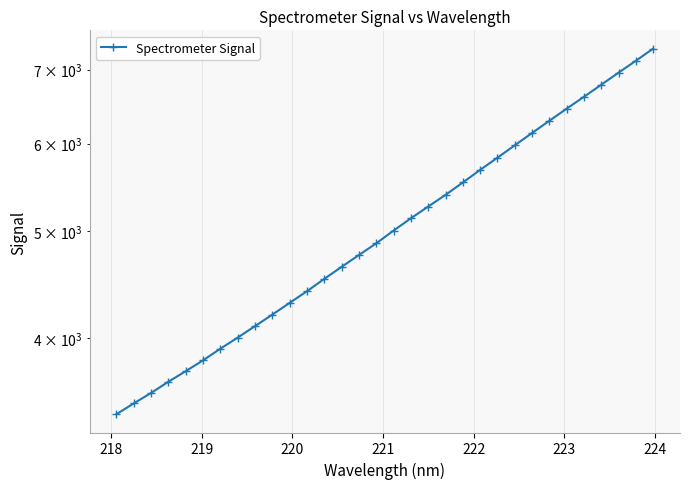

The chart shows a value of 3525.6 at 26. True or false?

False